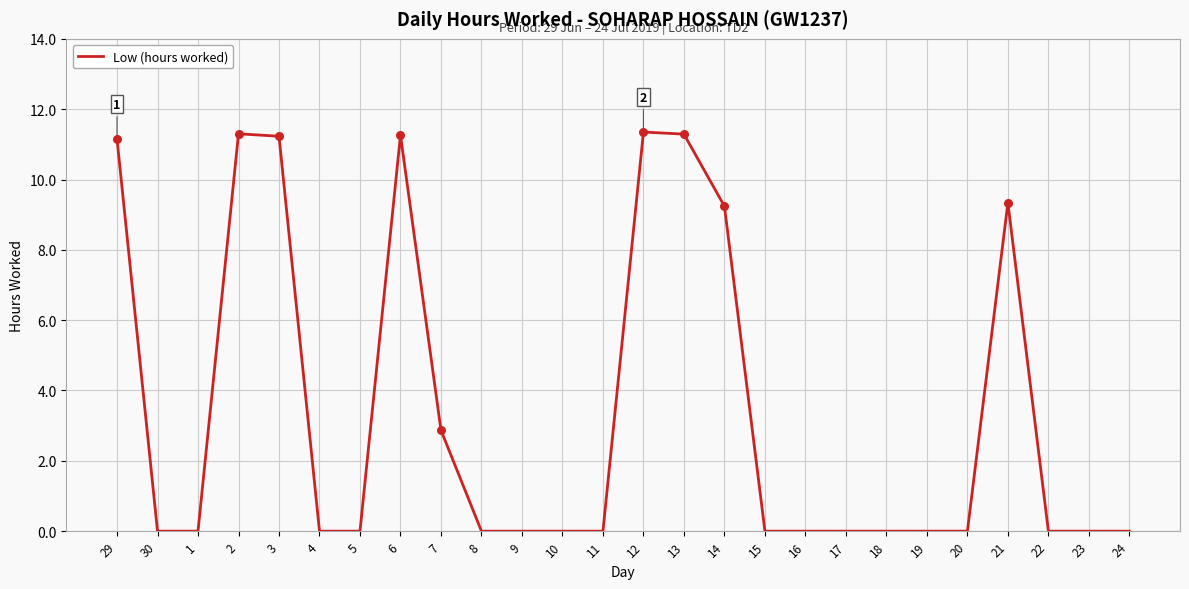

What is the ratio of the value at 7 to the value at 6?

0.3